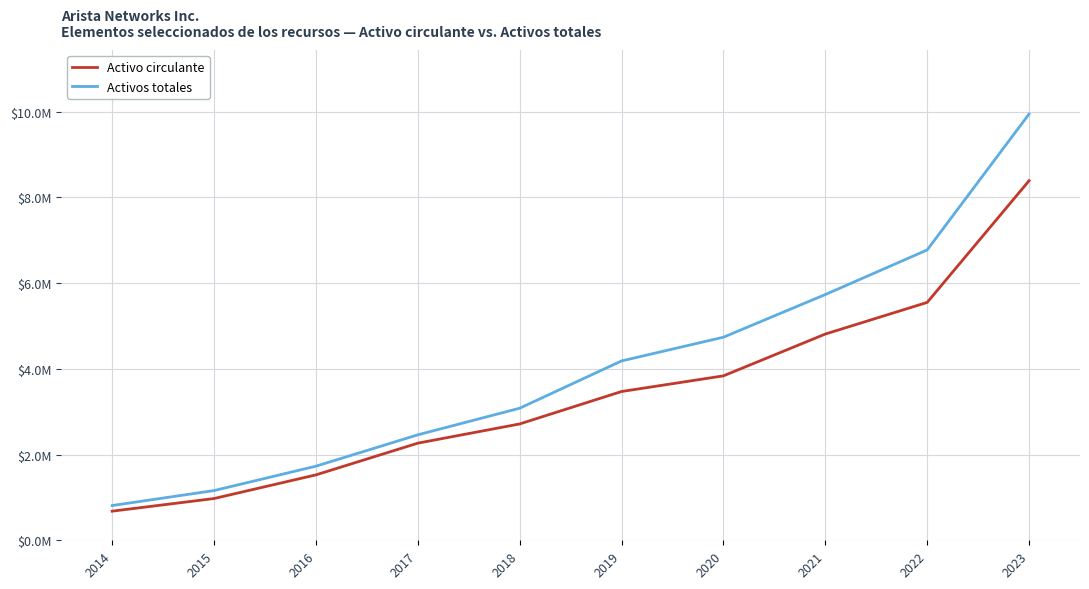

Does the chart have visible grid lines?

Yes